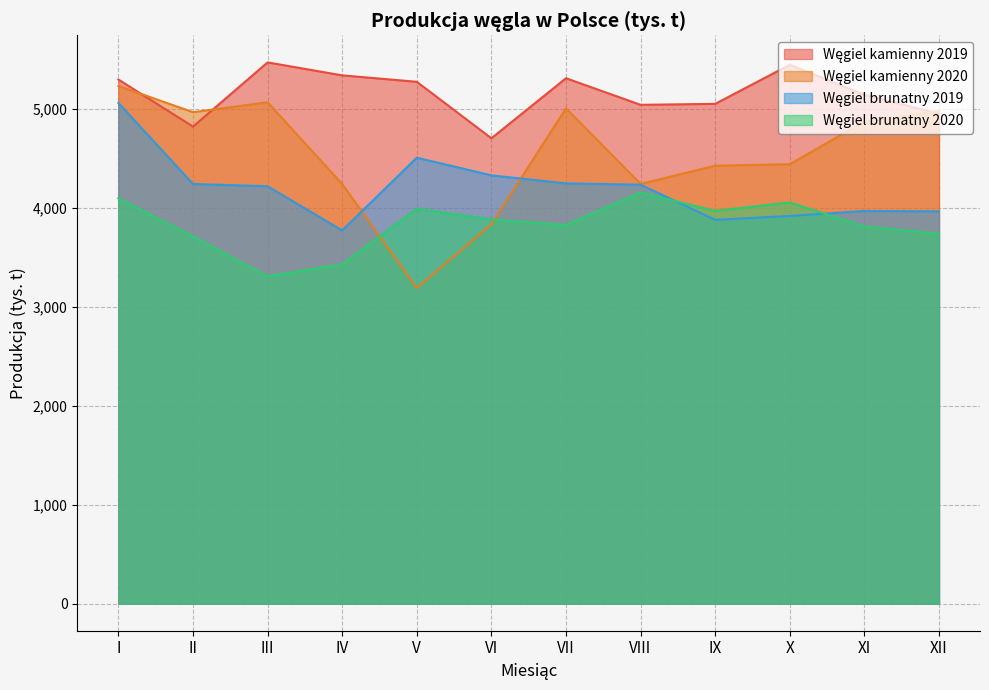

At how many categories does at least one series exceed 4502?

12